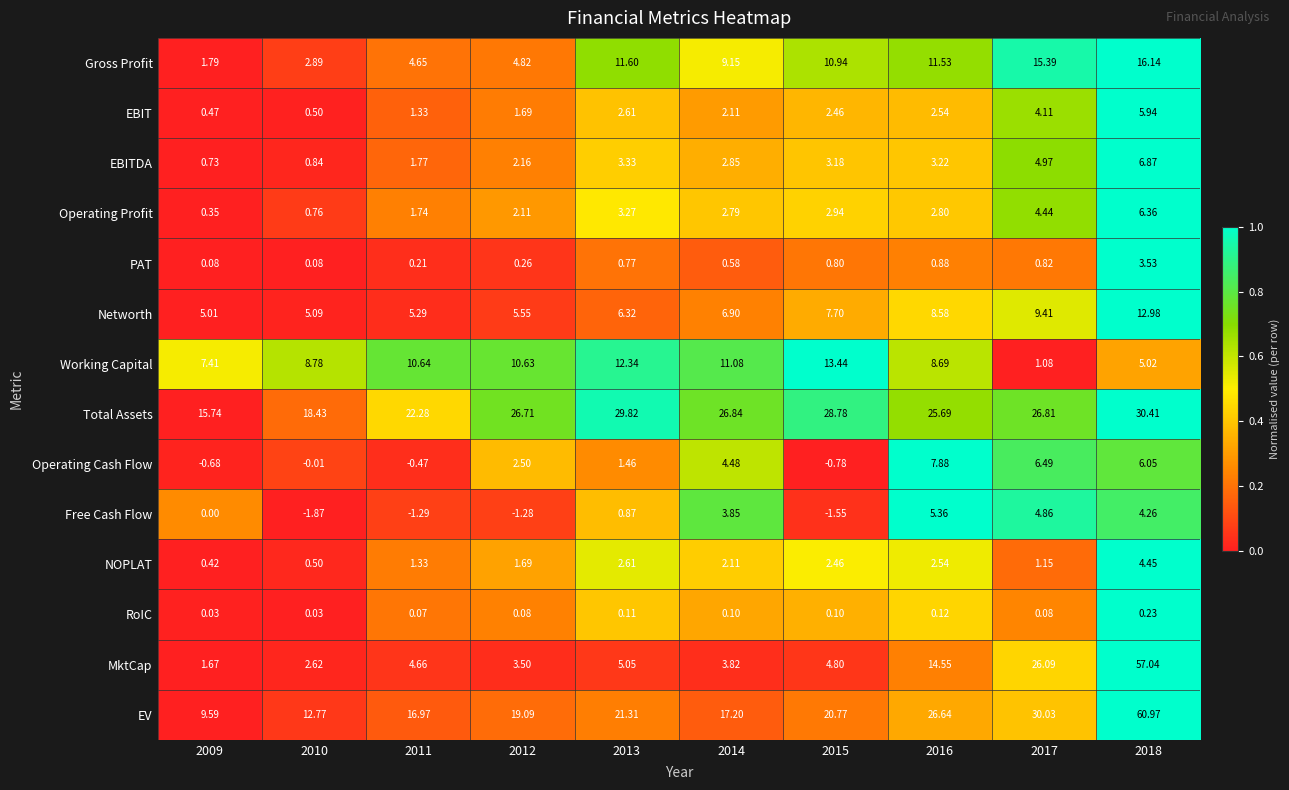

Which series changed the most between 2015 and 2017?

MktCap